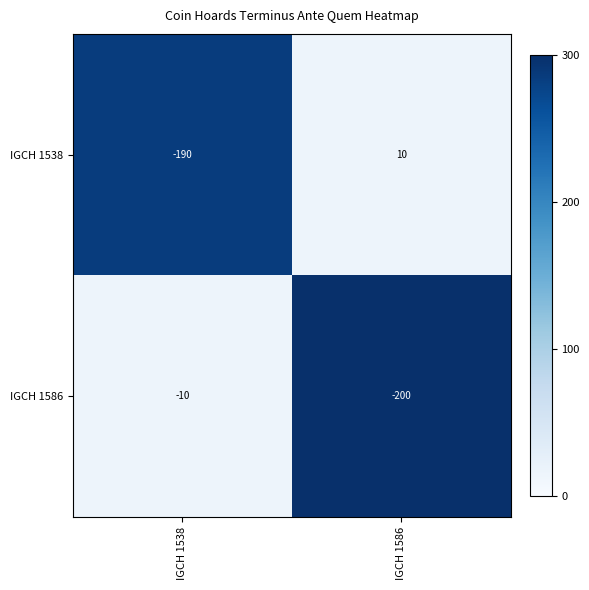

Which category has the lowest value in the IGCH 1586 series?

IGCH 1586